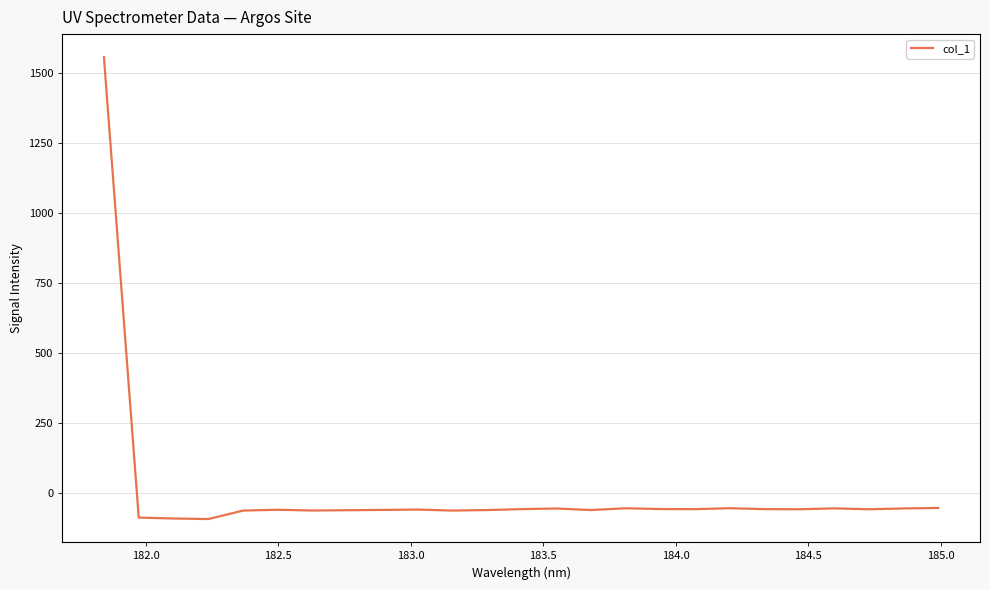

What is the difference between the maximum and minimum values?

1646.9